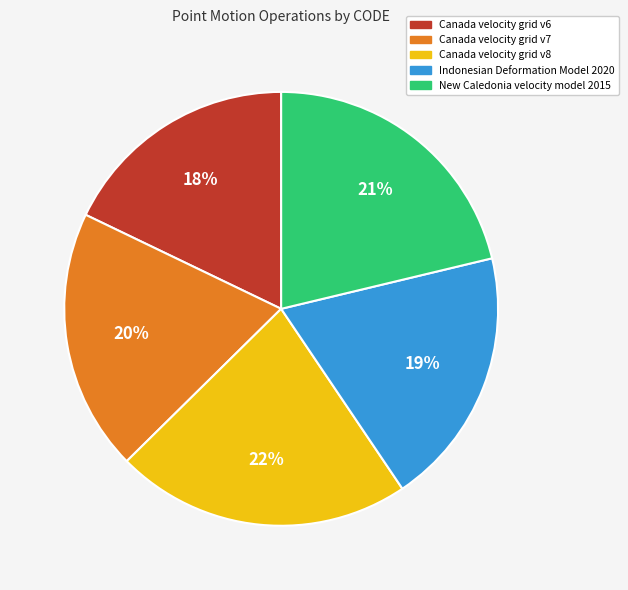

What percentage is the Canada velocity grid v6 slice, to the nearest percent?

18%